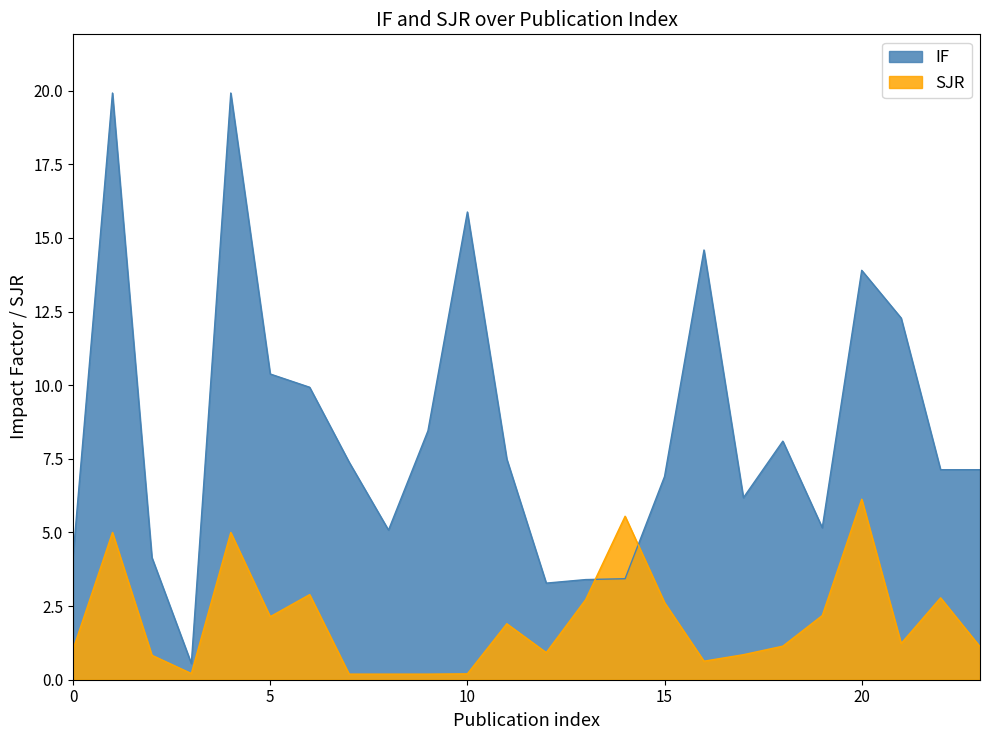

How many series are shown in this chart?

2